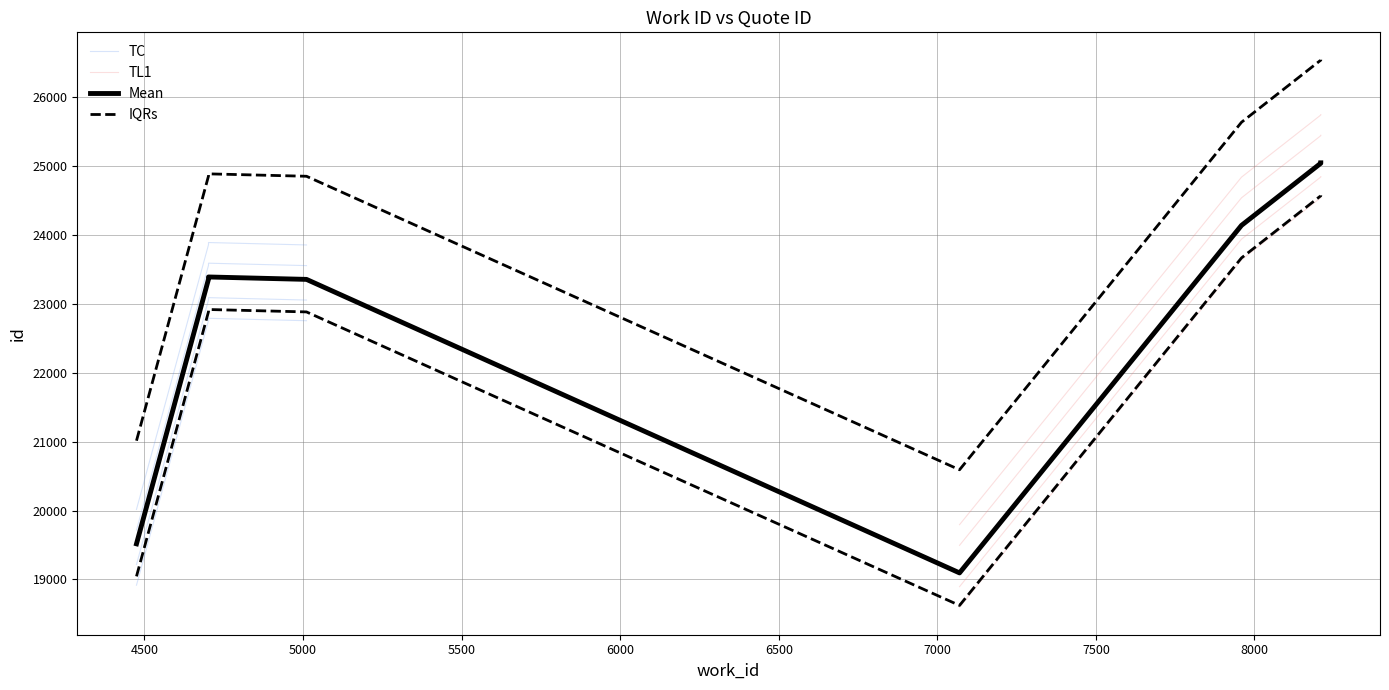

Is it true that the value at 8209 is 11731?

False